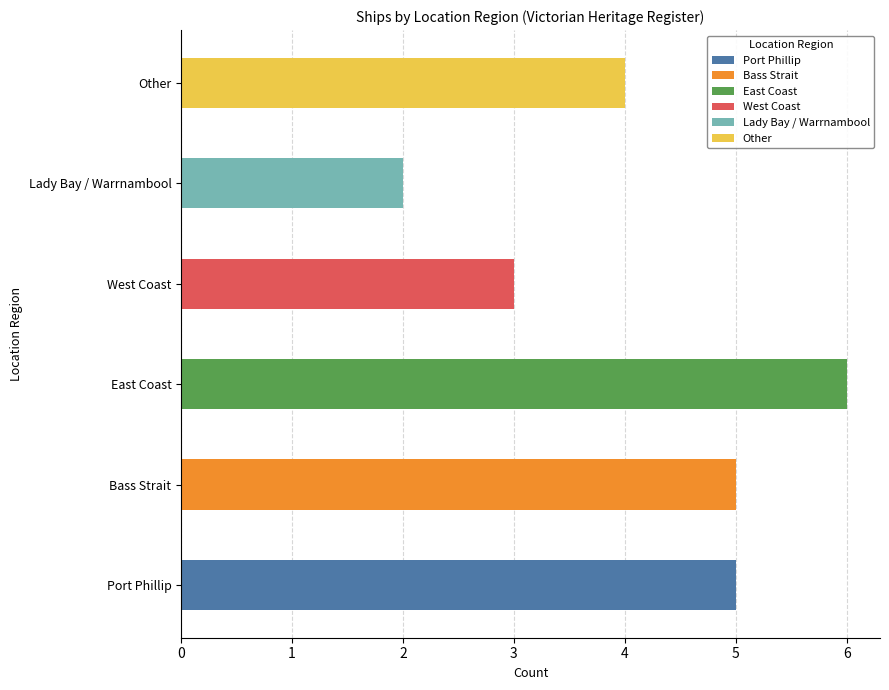

The value at East Coast is 8. True or false?

False